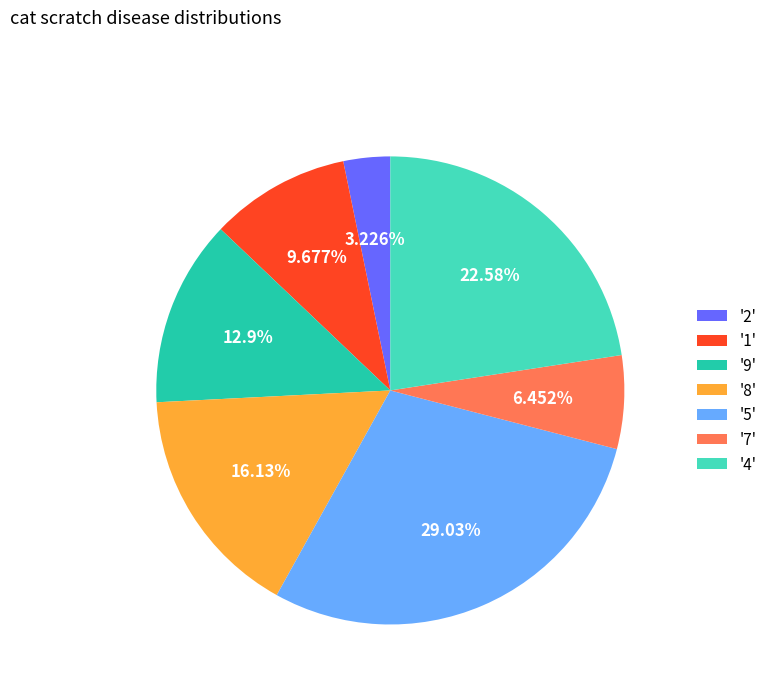

Approximately how many times larger is the value at '8' compared to '2'?

5.0